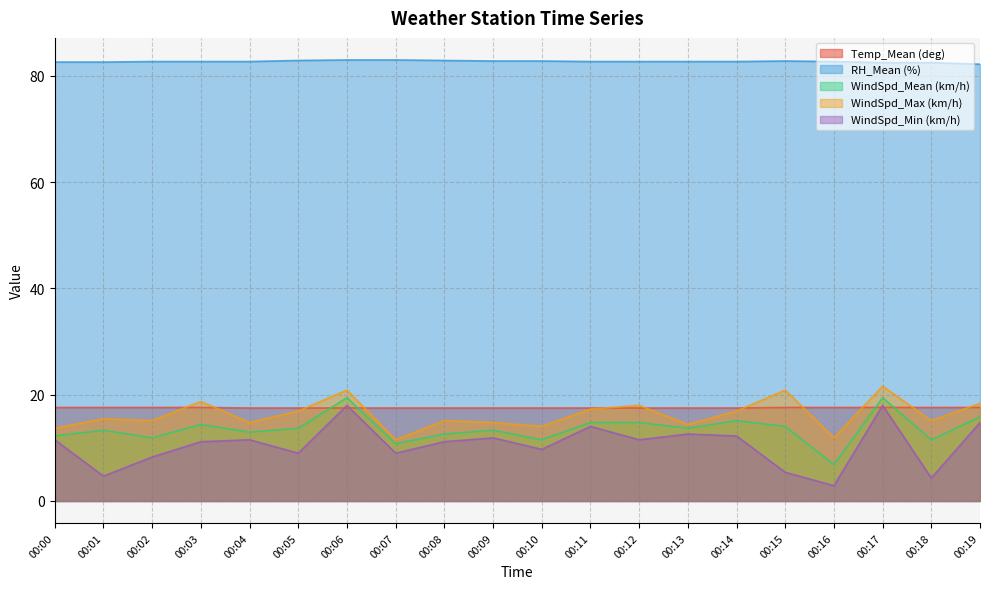

True or false: RH_Mean (%) and WindSpd_Mean (km/h) cross at least once.

False